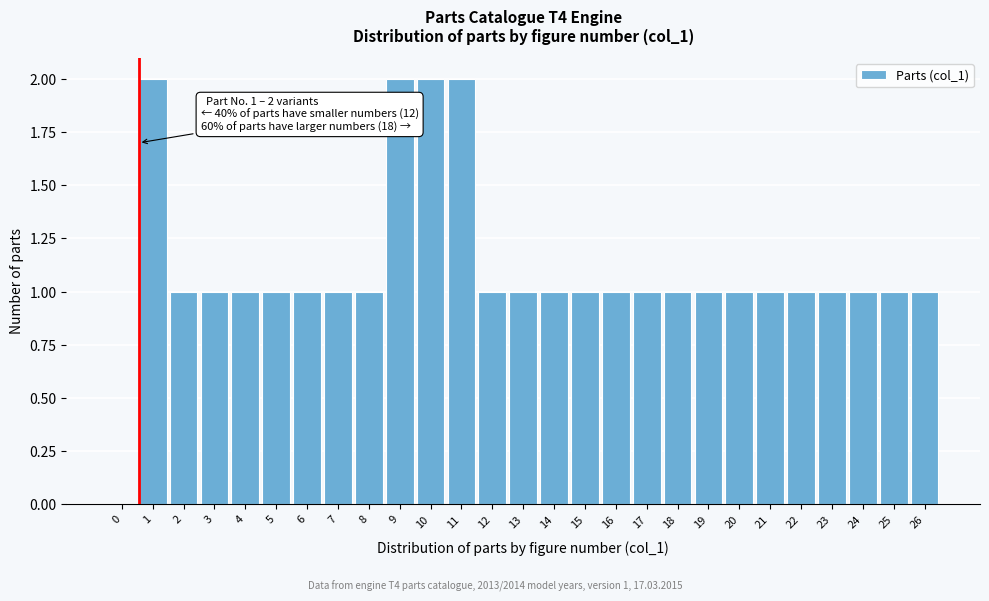

Reading left to right, transcribe all the data shown in this chart.

0=0	1=2	2=1	3=1	4=1	5=1	6=1	7=1	8=1	9=2	10=2	11=2	12=1	13=1	14=1	15=1	16=1	17=1	18=1	19=1	20=1	21=1	22=1	23=1	24=1	25=1	26=1